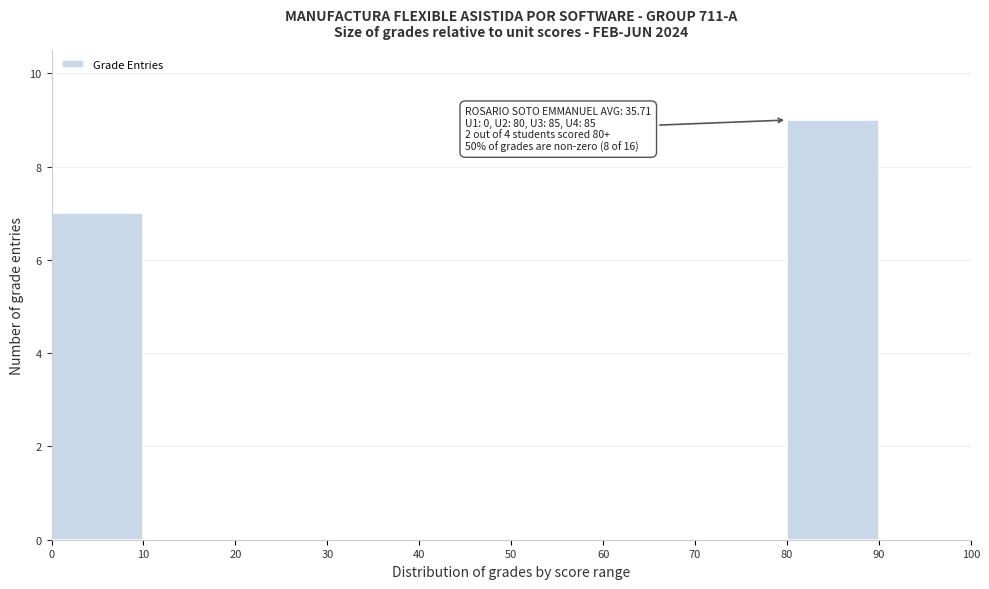

Which range on the x-axis has the tallest bar?

80 to 90